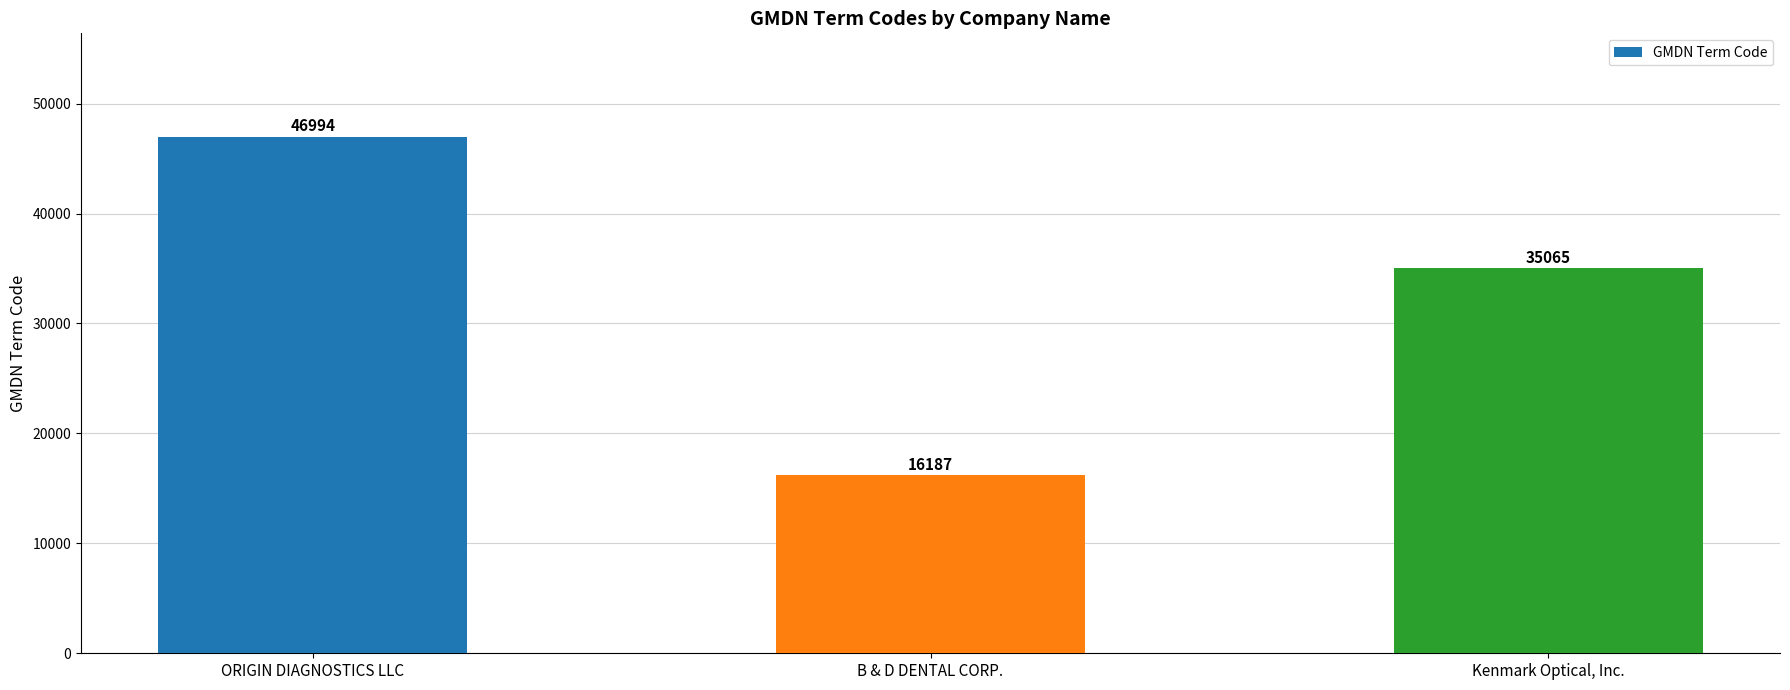

The chart shows a value of 46994 at ORIGIN DIAGNOSTICS LLC. True or false?

True